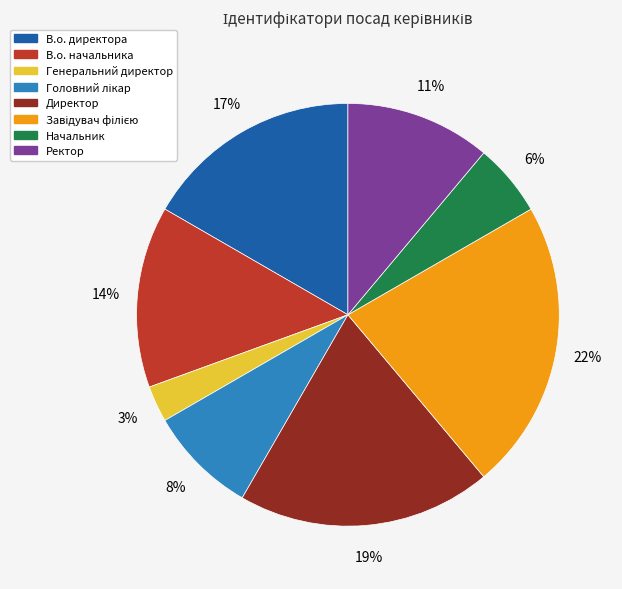

Do Директор and Начальник together represent more than half of the pie?

No